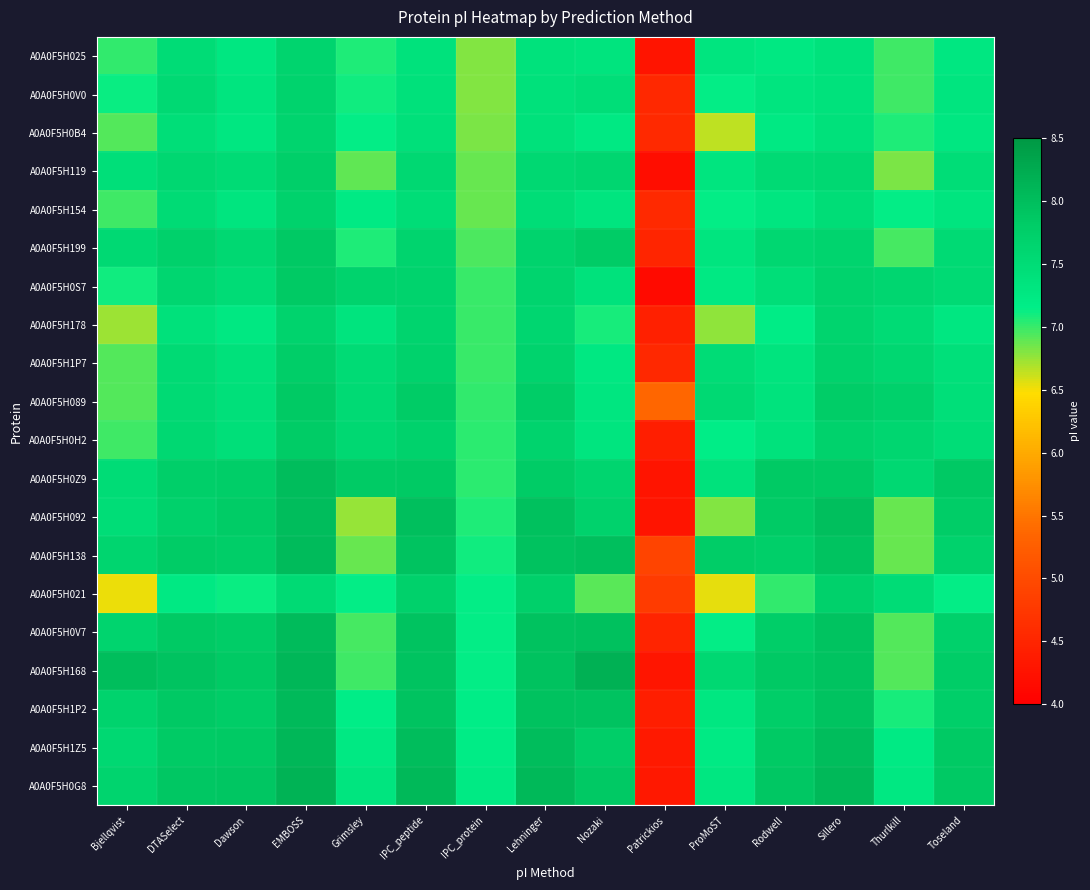

At how many categories does at least one series exceed 7?

14